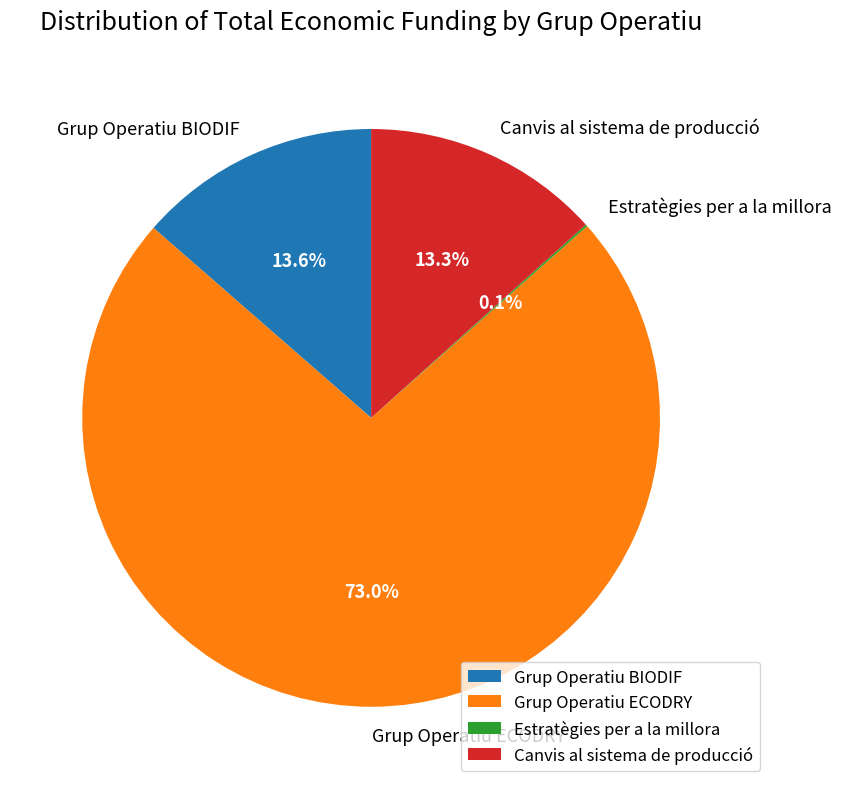

Which category has the biggest portion of the pie?

Grup Operatiu ECODRY